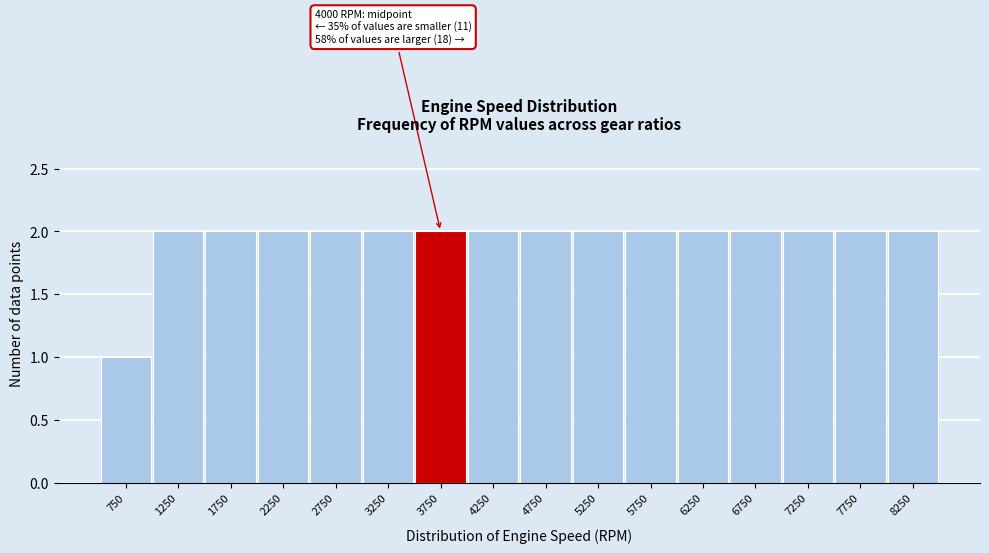

Reading left to right, list all the values displayed in this chart.

1	2	2	2	2	2	2	2	2	2	2	2	2	2	2	2